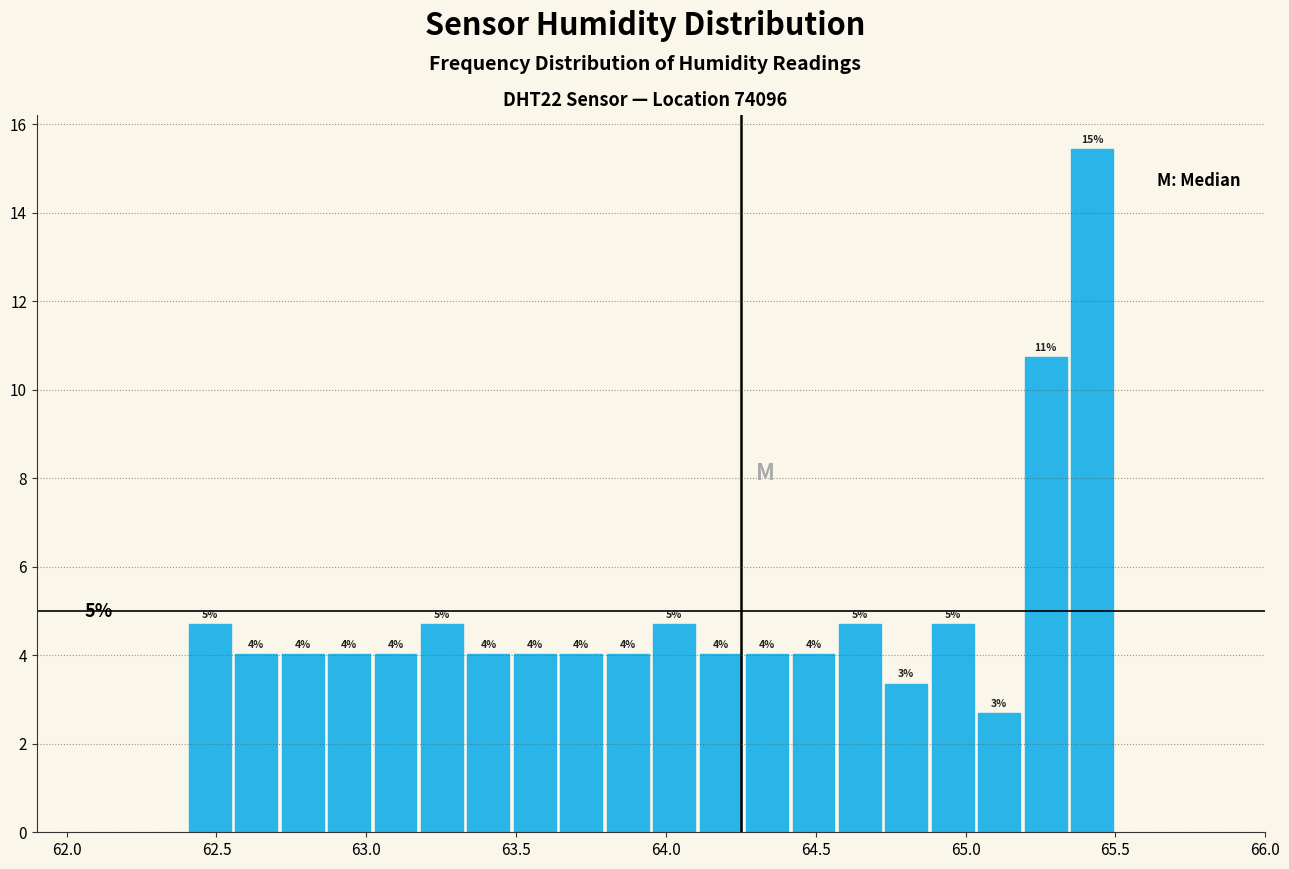

Around what value on the x-axis is the tallest bar? Give the approximate position of its centre, as read against the axis.

65.40